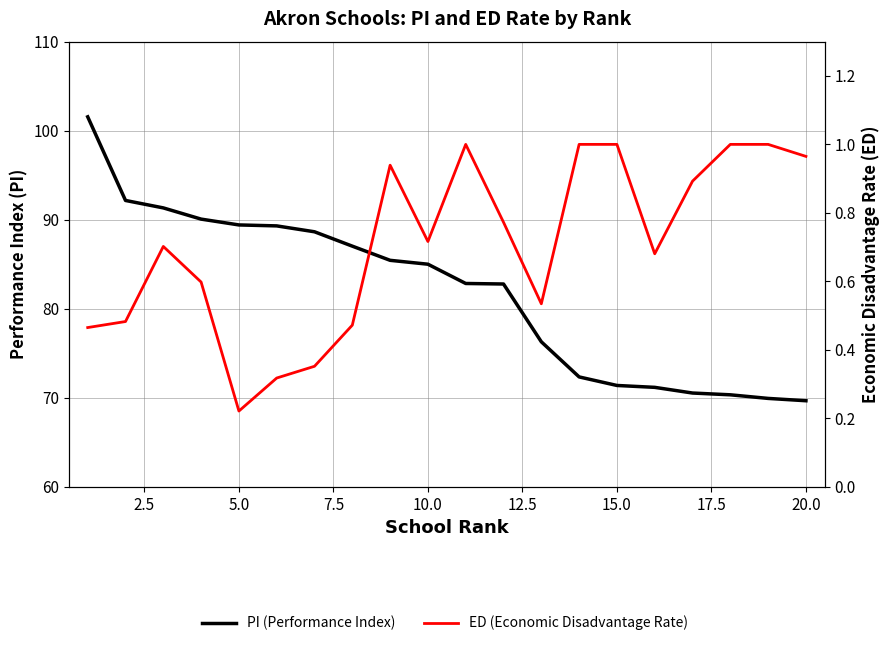

True or false: PI (Performance Index) has more than 0 points higher than both neighbors.

False